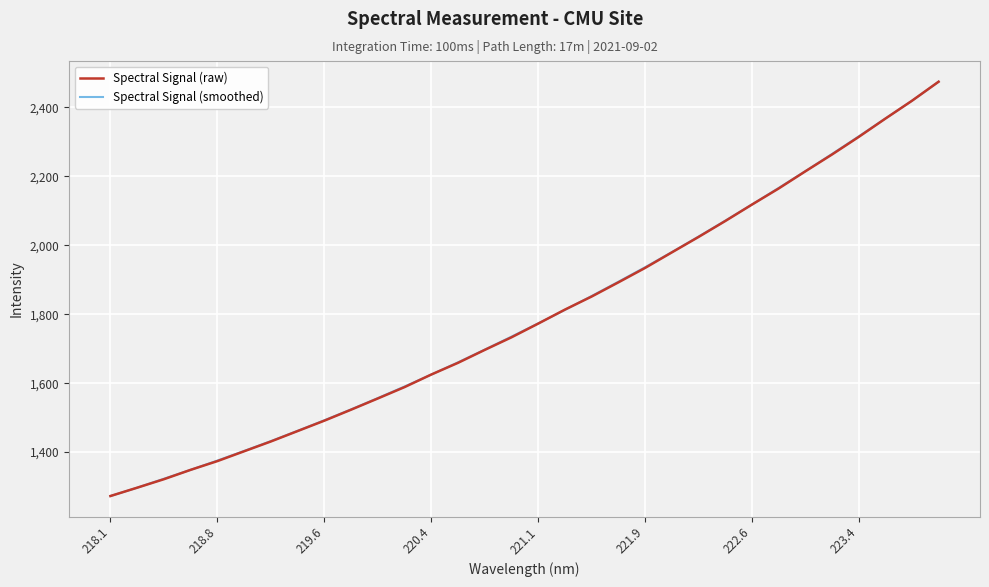

The Spectral Signal (raw) series shows 2438.7 at 220.4. True or false?

False